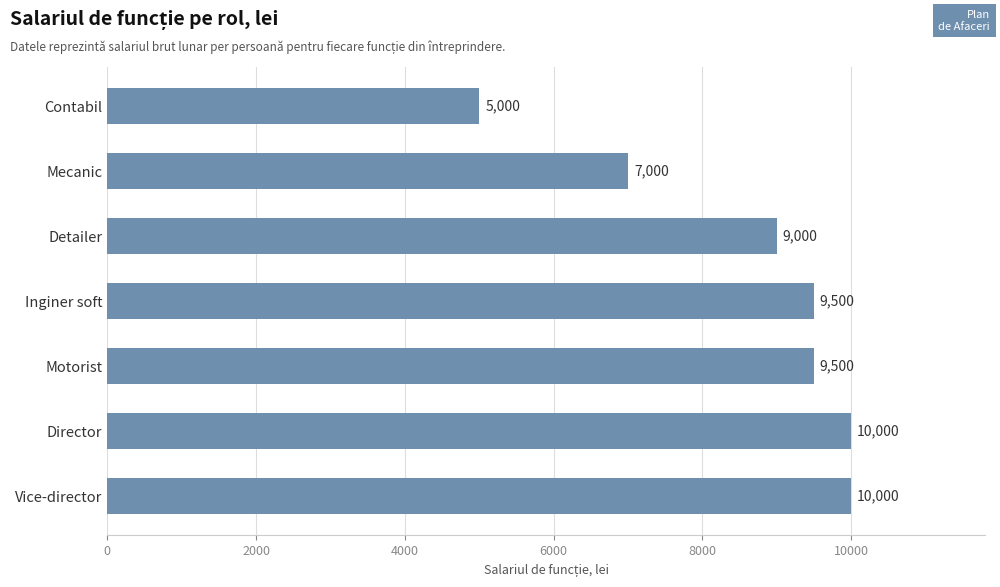

How many data points does each series have?

7